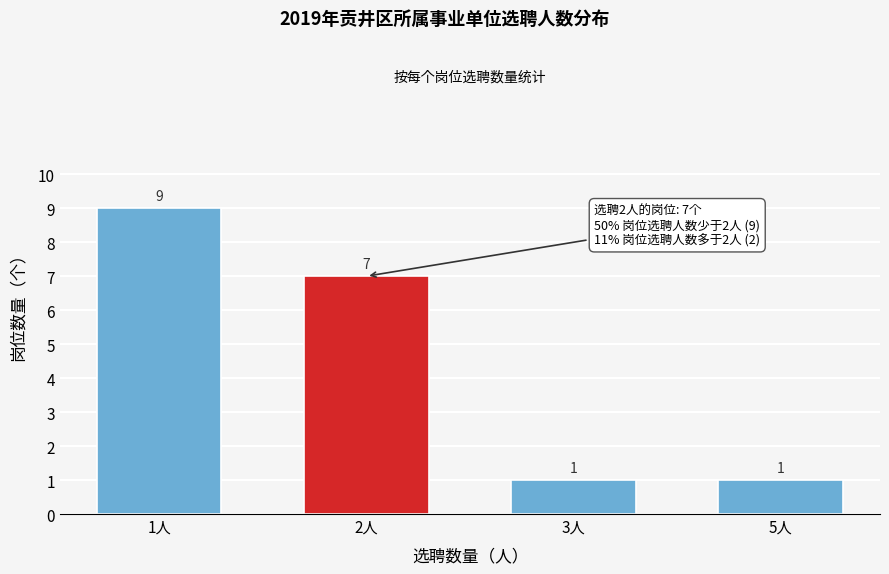

Reading left to right, what are all the values shown in this chart?

1人=9	2人=7	3人=1	5人=1